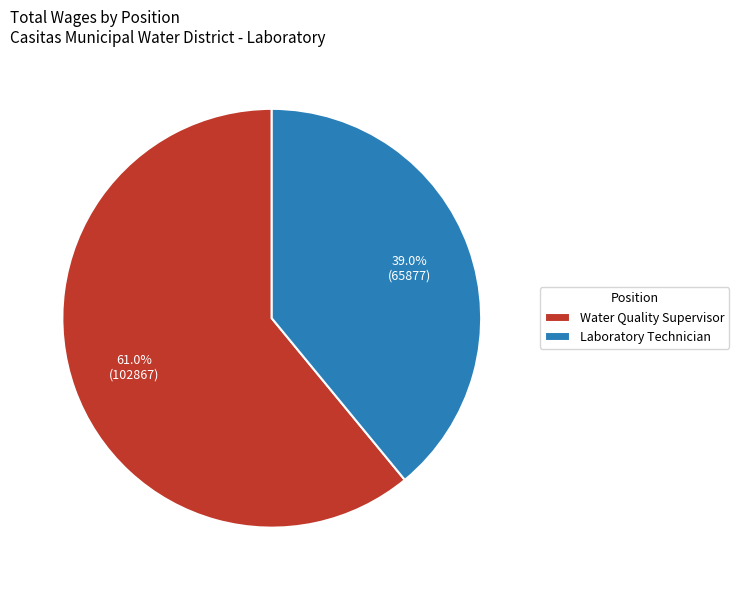

Which slice represents more than half of the pie?

Water Quality Supervisor